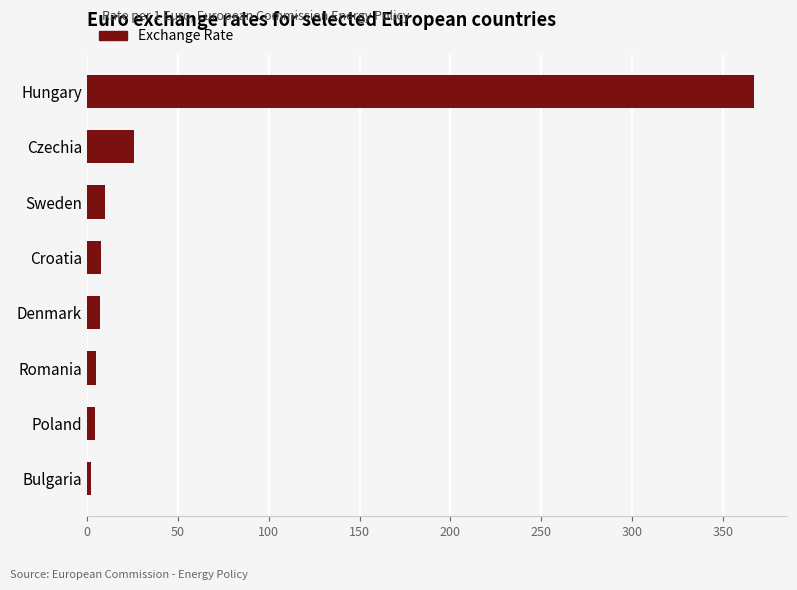

What is the sum of all values?

429.6